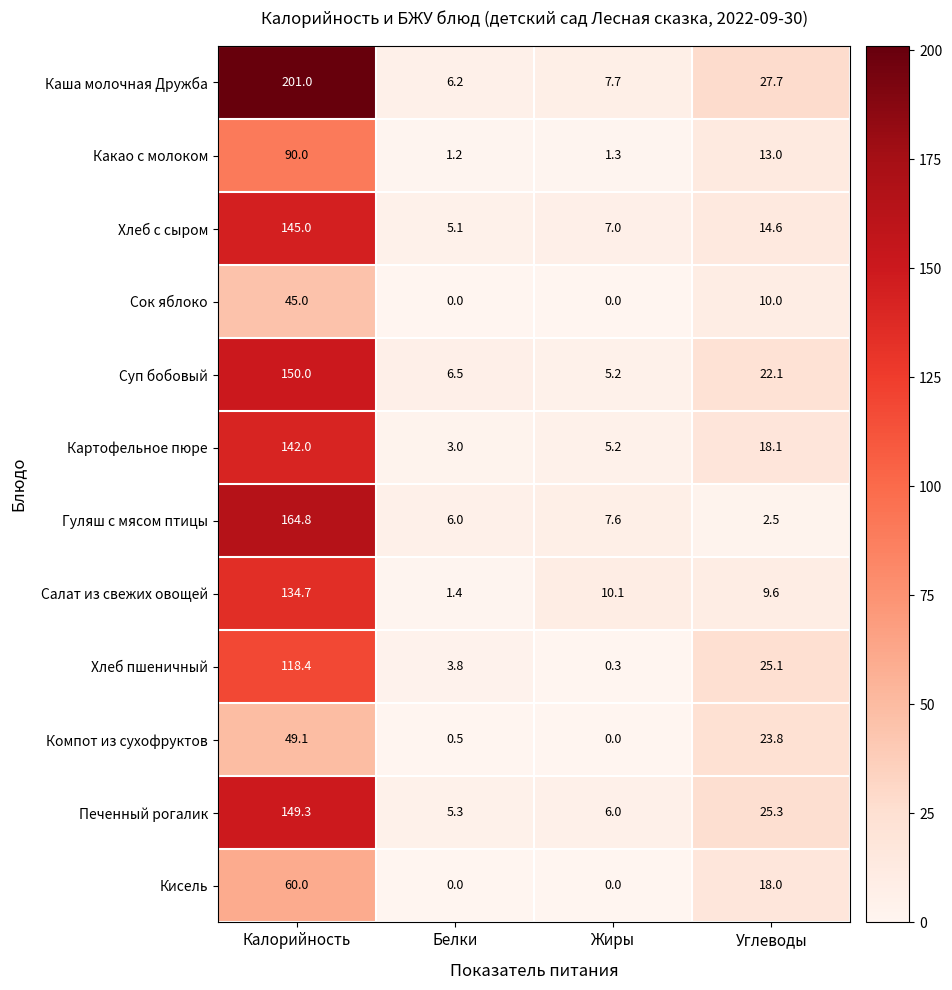

At which category is the sum across all series the highest?

Калорийность